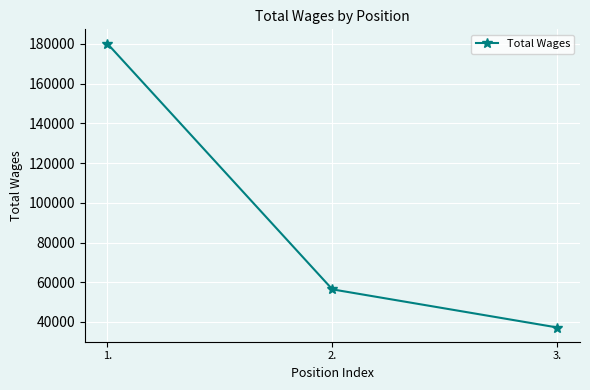

Reading right to left, list all the values displayed in this chart.

37220	56425	180164